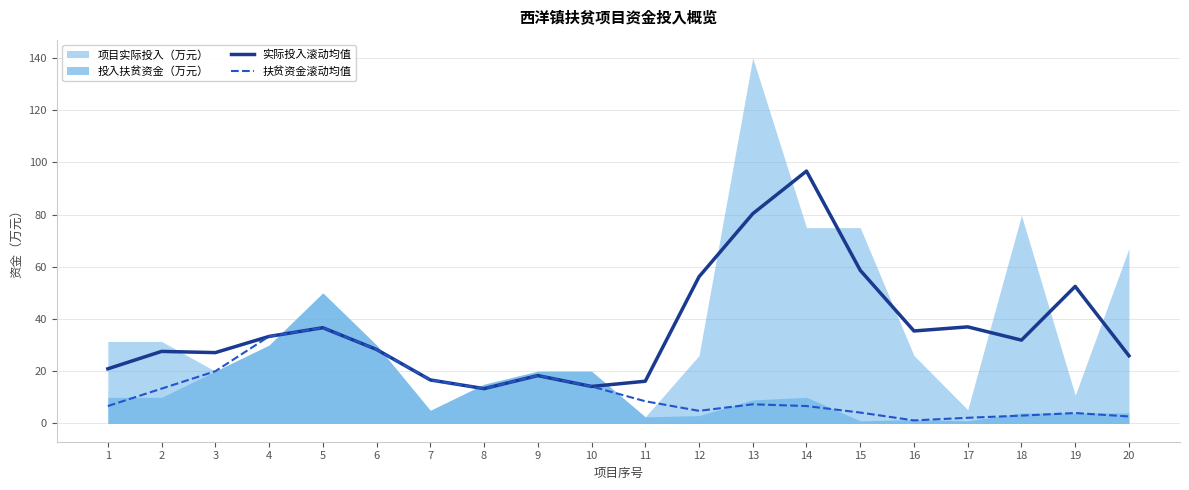

What is the highest value of the 扶贫资金滚动均值 series?

36.7